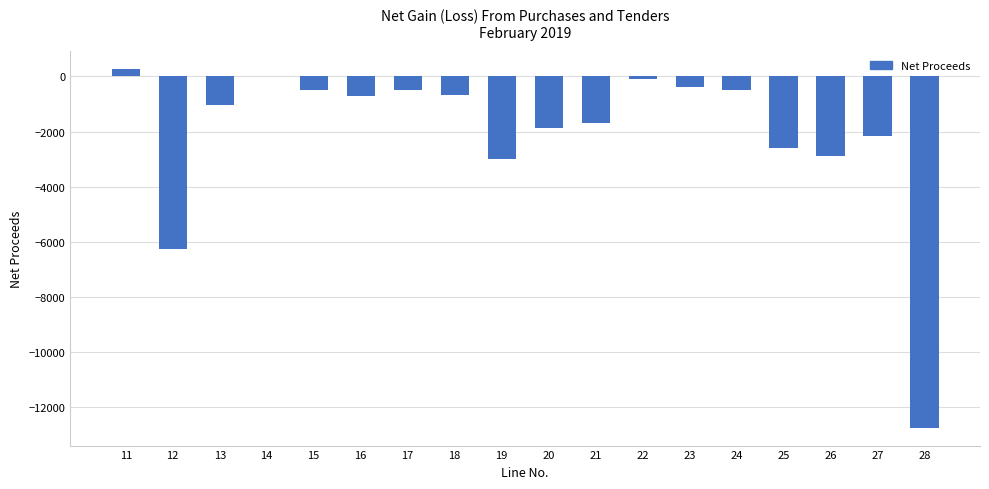

What is the change in value from 12 to 17?

+5747.5